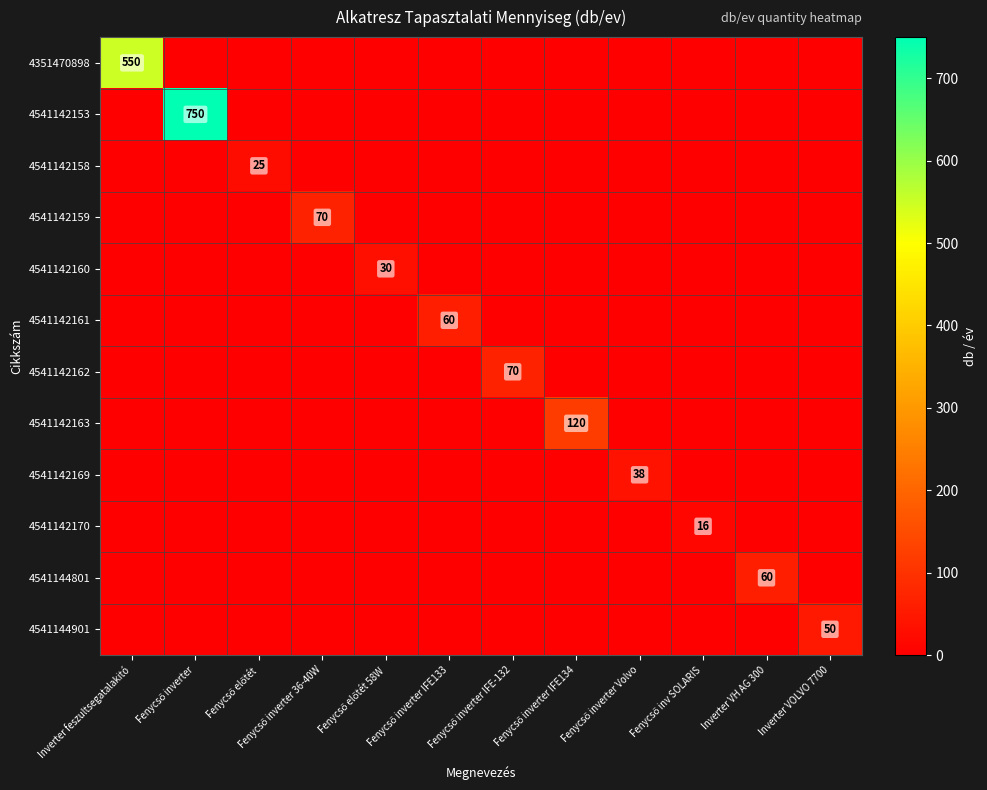

True or false: 4541142153 has a value of 0 at Fenycső inv SOLARIS.

True